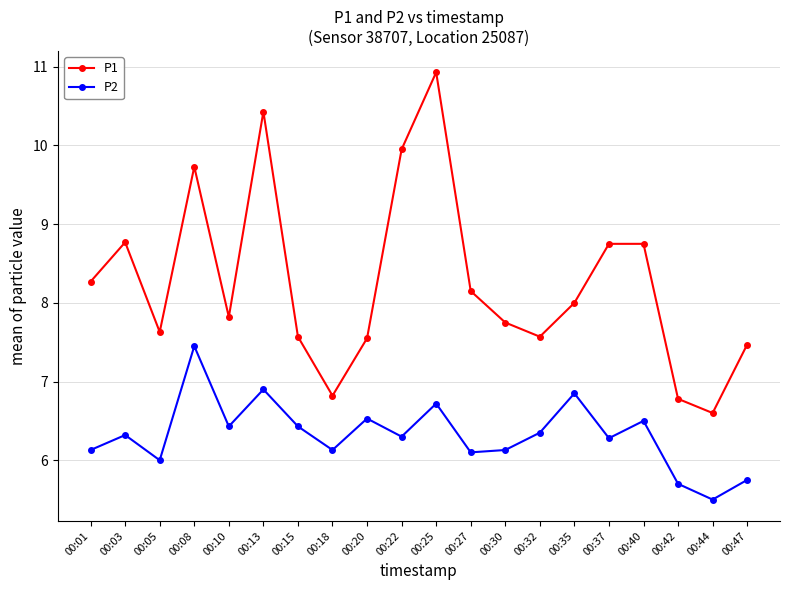

Rank the series by their average value, from highest to lowest.

P1, P2